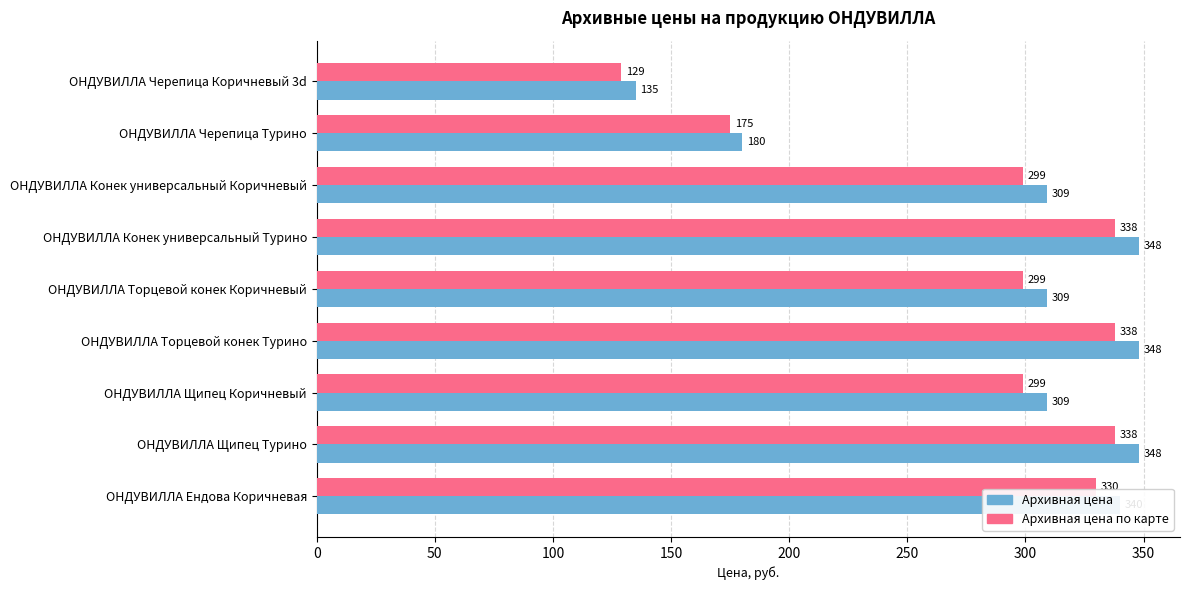

Which series has the widest spread of values?

Архивная цена